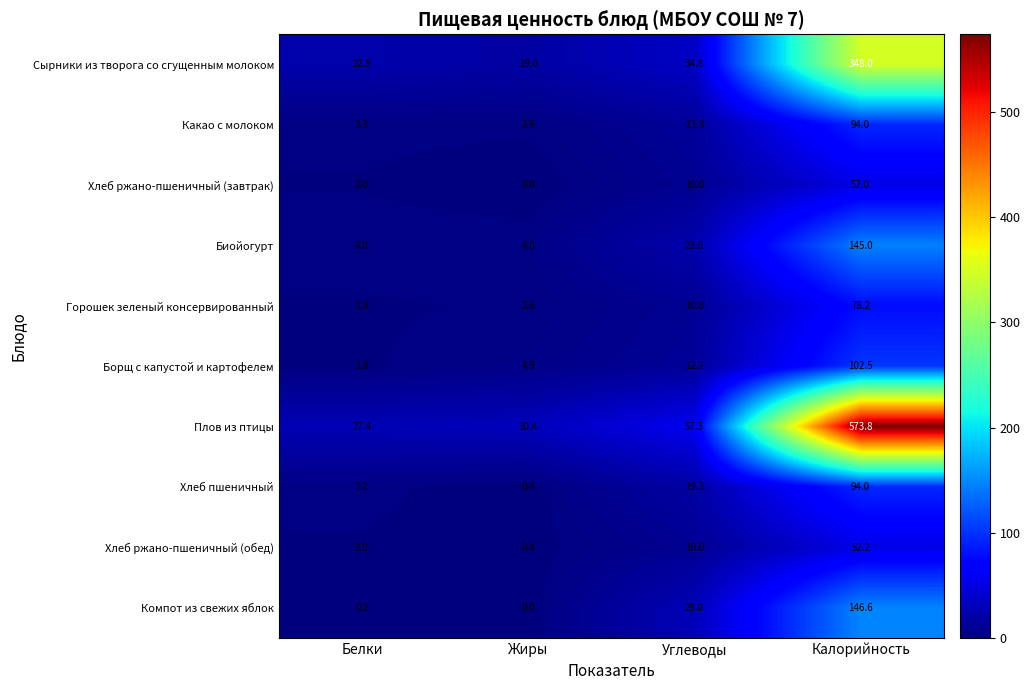

What is the sum of all Плов из птицы values?

688.9